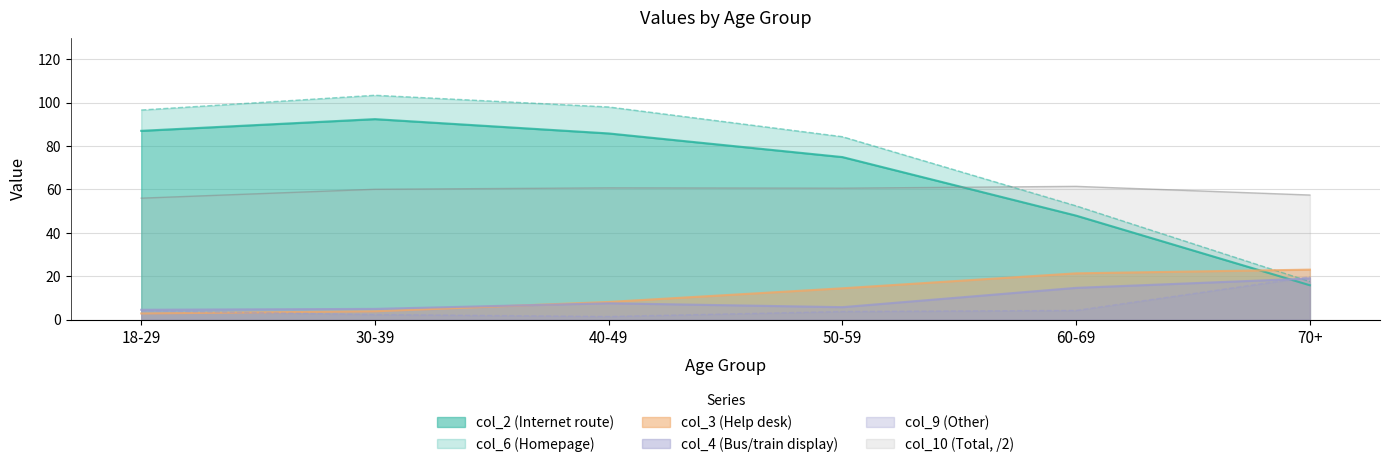

What is the minimum value shown in the chart?

1.4